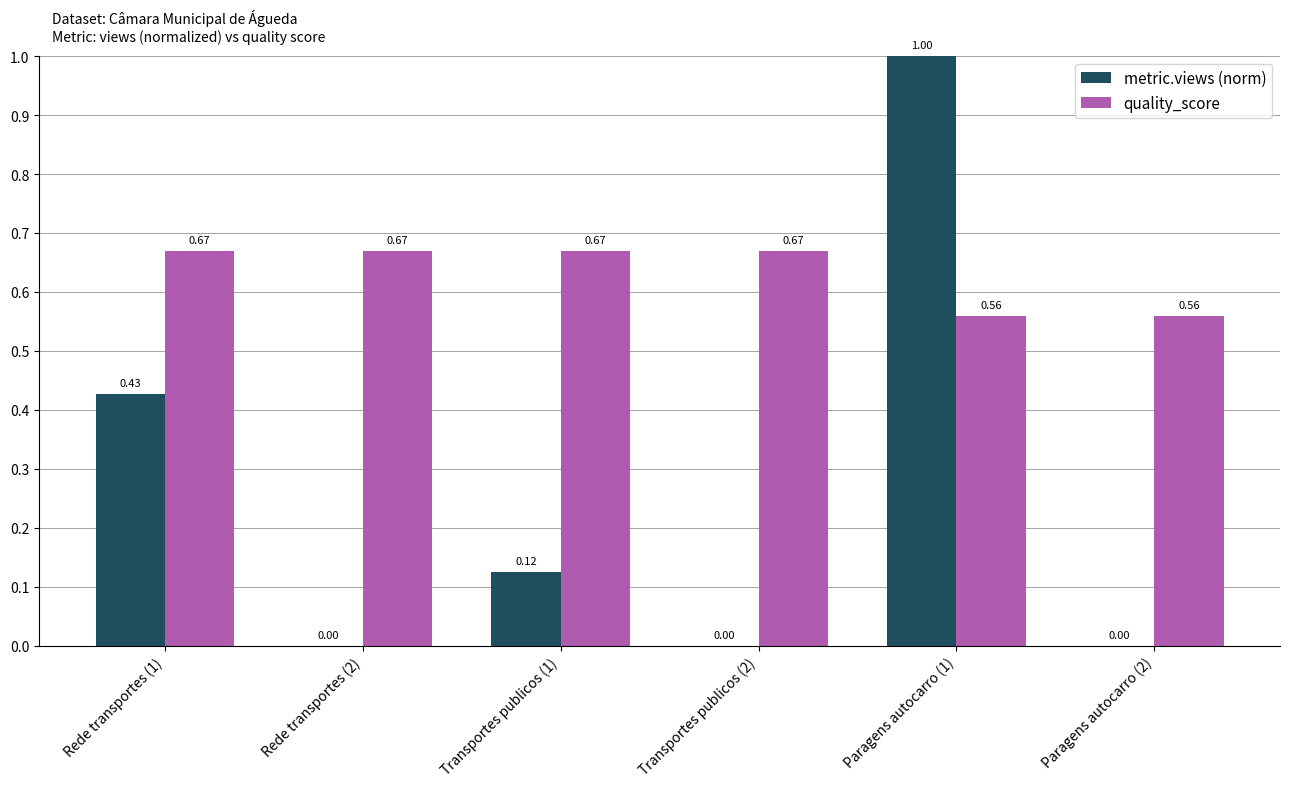

What is the sum of the metric.views (norm) values at Transportes publicos (1) and Paragens autocarro (1)?

1.1